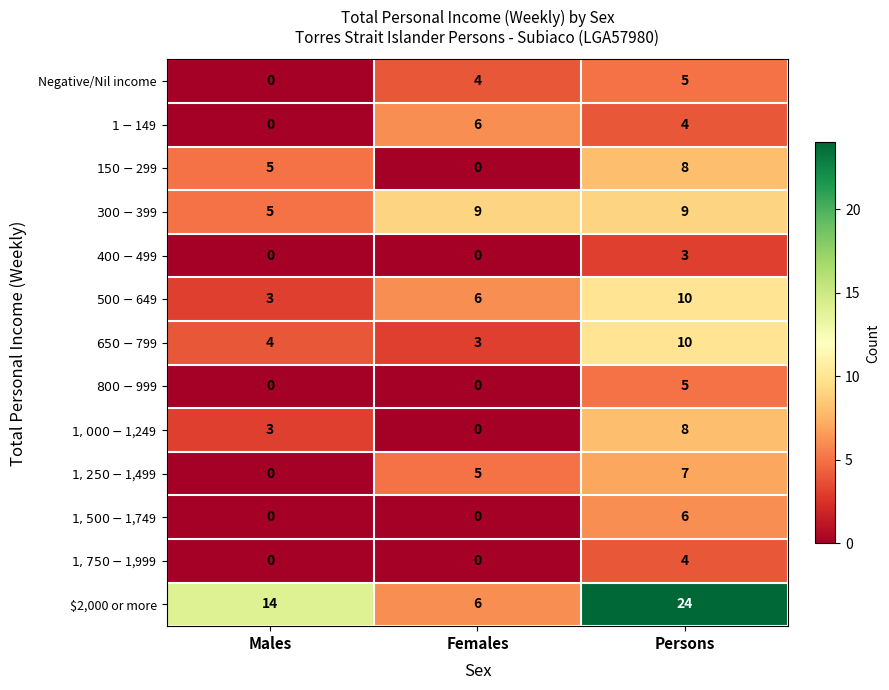

Which series has the largest total across all categories?

$2,000 or more